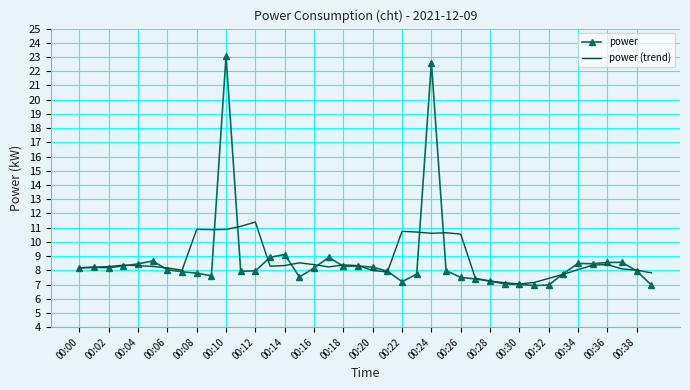

Rank the series by their maximum value, from lowest to highest.

power (trend), power